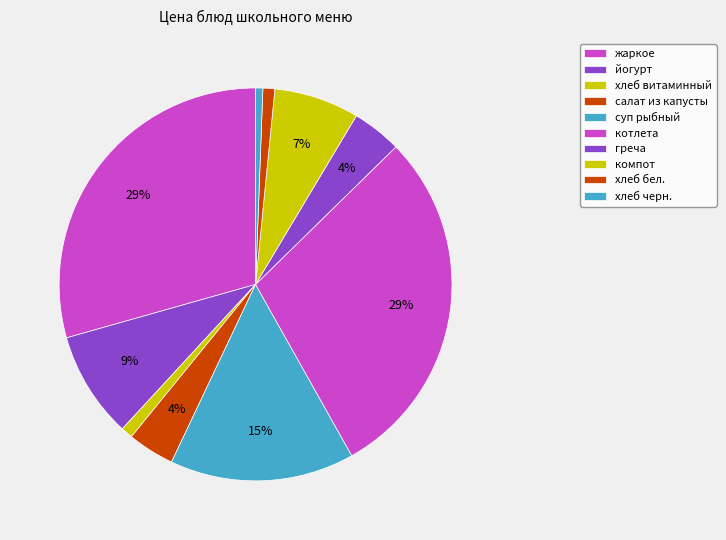

How many slices are in this pie chart?

10